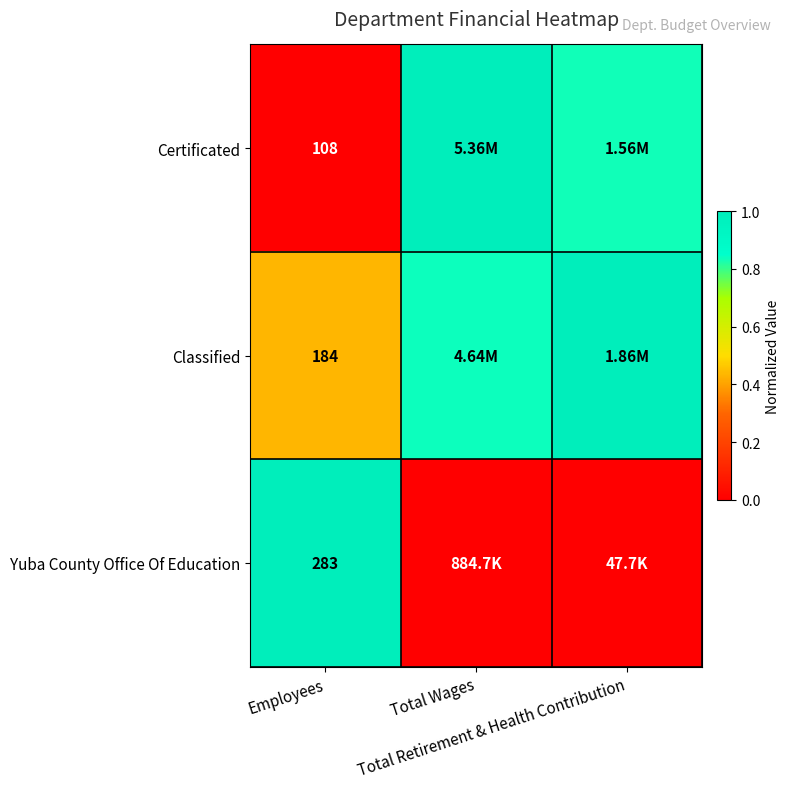

Between Employees and Total Retirement & Health Contribution, which series saw the biggest shift?

Yuba County Office Of Education